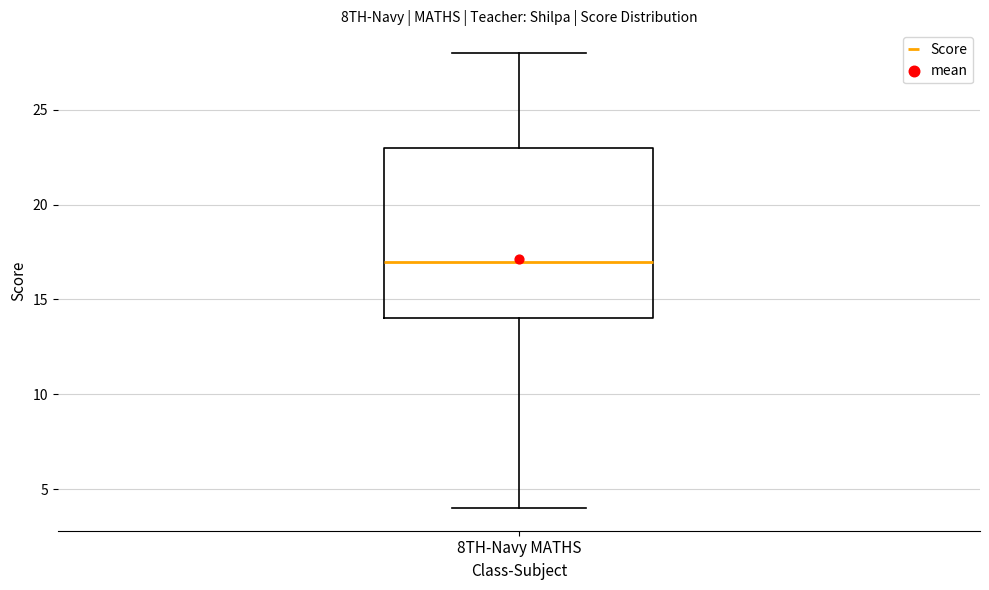

Read this box plot against the y-axis: the position of the median line, the range covered by the box, and the ends of both whiskers. The values are not printed on the chart, so give them approximately, as read against the axis.

median 17, box 14 to 23, whiskers 4 to 28